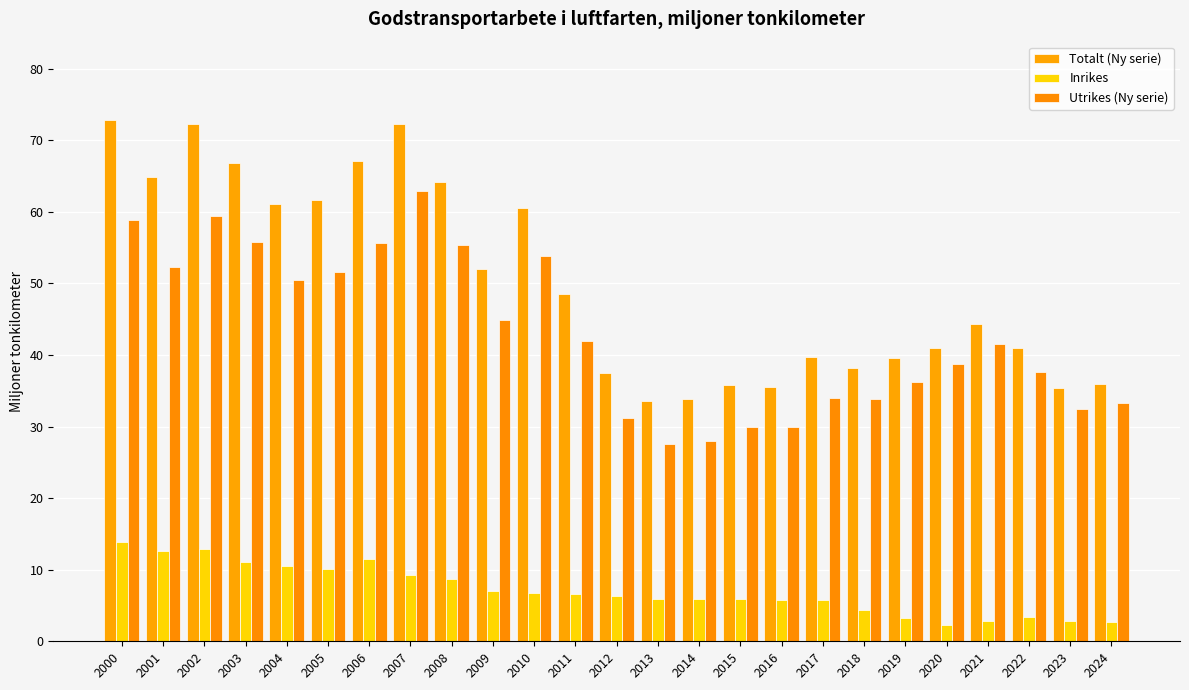

Reading left to right, transcribe all the data shown in this chart.

Totalt (Ny serie): 2000=72.8	2001=64.8	2002=72.3	2003=66.8	2004=61.0	2005=61.7	2006=67.1	2007=72.3	2008=64.1	2009=52.0	2010=60.6	2011=48.6	2012=37.4	2013=33.6	2014=33.8	2015=35.8	2016=35.6	2017=39.7	2018=38.2	2019=39.5	2020=40.9	2021=44.4	2022=41.0	2023=35.3	2024=36.0
Inrikes: 2000=13.9	2001=12.6	2002=12.9	2003=11.1	2004=10.5	2005=10.1	2006=11.5	2007=9.3	2008=8.8	2009=7.1	2010=6.7	2011=6.6	2012=6.3	2013=6.0	2014=5.9	2015=5.9	2016=5.7	2017=5.8	2018=4.3	2019=3.3	2020=2.2	2021=2.8	2022=3.3	2023=2.9	2024=2.7
Utrikes (Ny serie): 2000=58.9	2001=52.2	2002=59.4	2003=55.8	2004=50.5	2005=51.5	2006=55.6	2007=63.0	2008=55.4	2009=44.9	2010=53.9	2011=42.0	2012=31.2	2013=27.6	2014=27.9	2015=29.9	2016=29.9	2017=34.0	2018=33.8	2019=36.3	2020=38.7	2021=41.6	2022=37.6	2023=32.5	2024=33.3